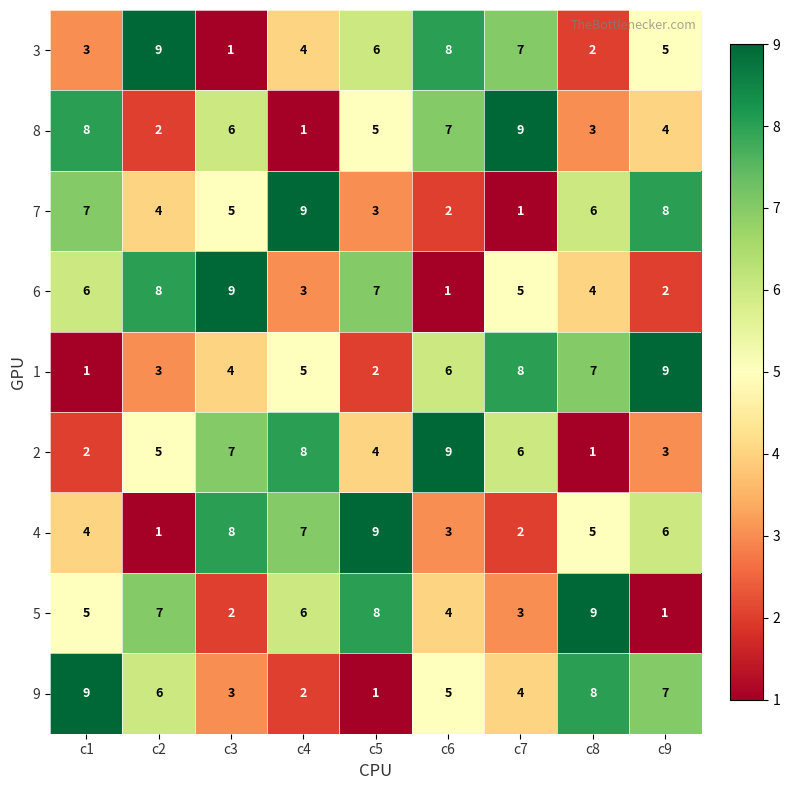

At c7, list the series in order from largest to smallest.

8, 1, 3, 2, 6, 9, 5, 4, 7